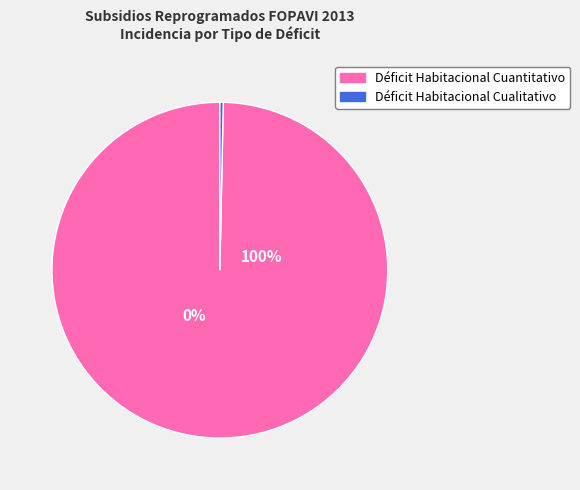

Does Déficit Habitacional Cualitativo account for over 50% of the chart?

No